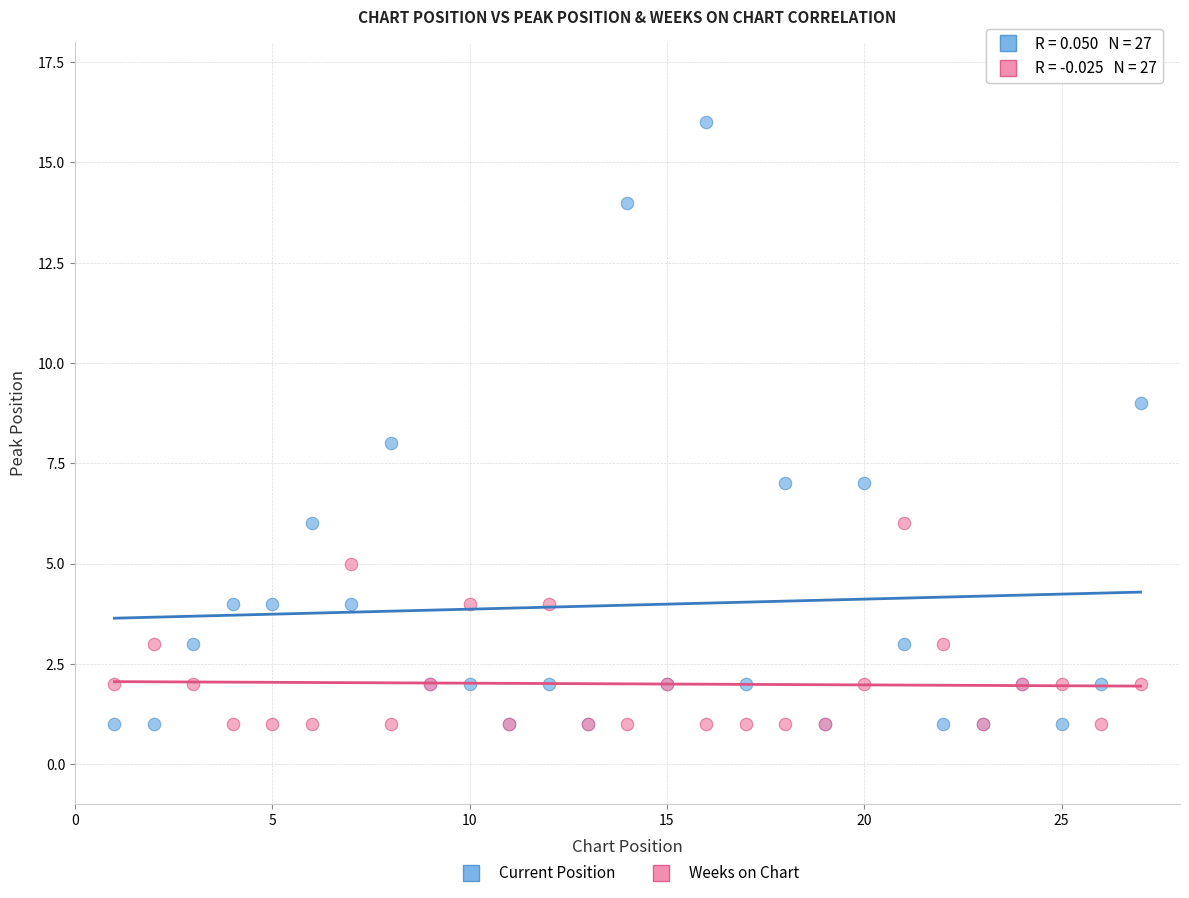

Which series reaches the maximum Y coordinate?

Current Position